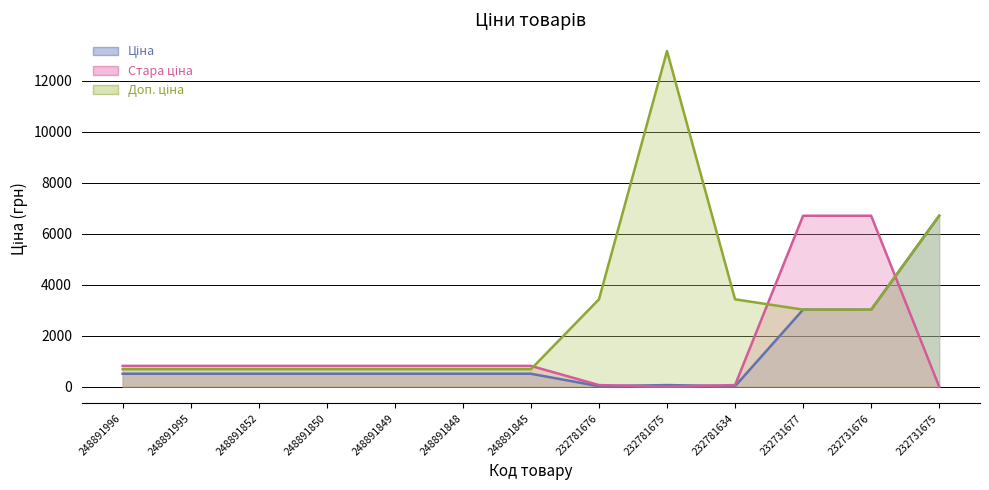

List the labels in order of Ціна (лінія) value, smallest first.

232781676, 232781634, 232781675, 248891996, 248891995, 248891852, 248891850, 248891849, 248891848, 248891845, 232731676, 232731677, 232731675